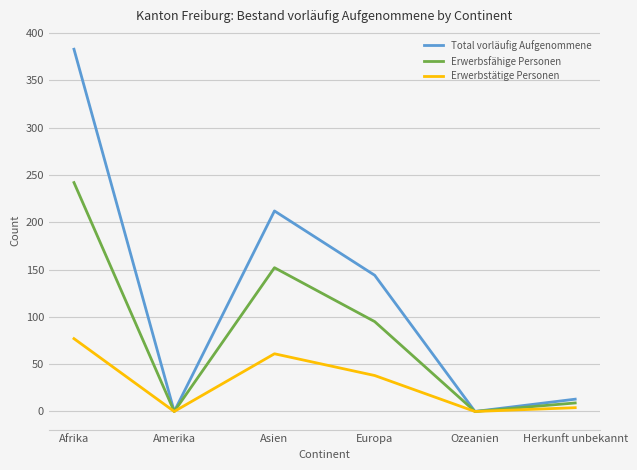

Rank the series at Europa from highest to lowest value.

Total vorläufig Aufgenommene, Erwerbsfähige Personen, Erwerbstätige Personen